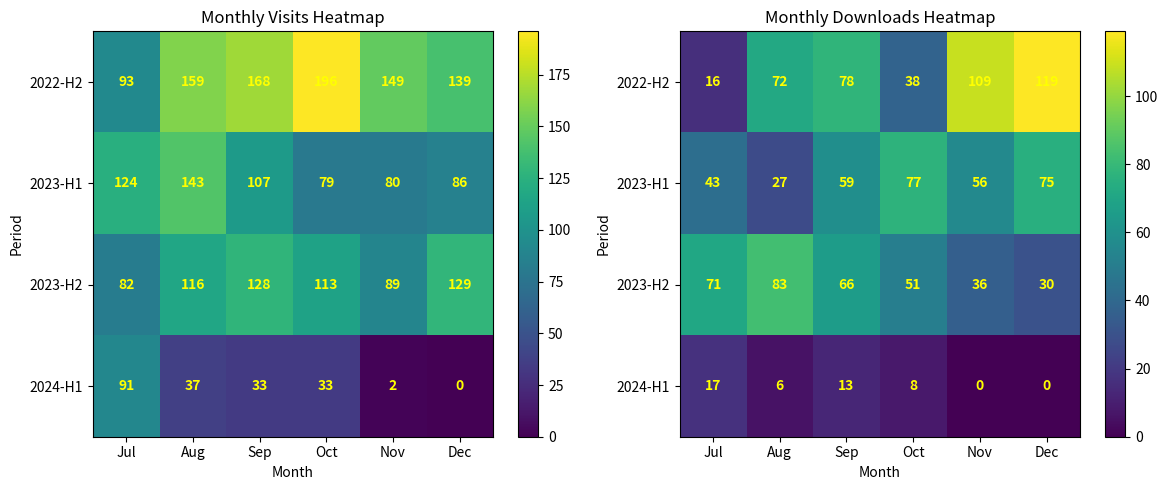

At which label is 2022-H2 closest to 67?

Aug